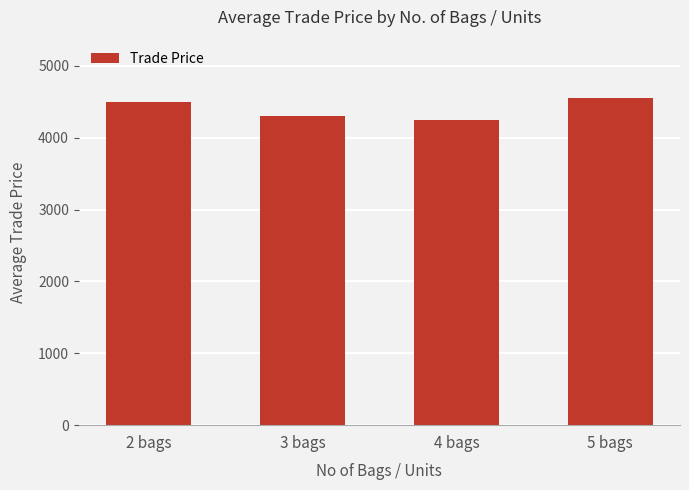

What is the value of the 1st bar from the left?

4499.5